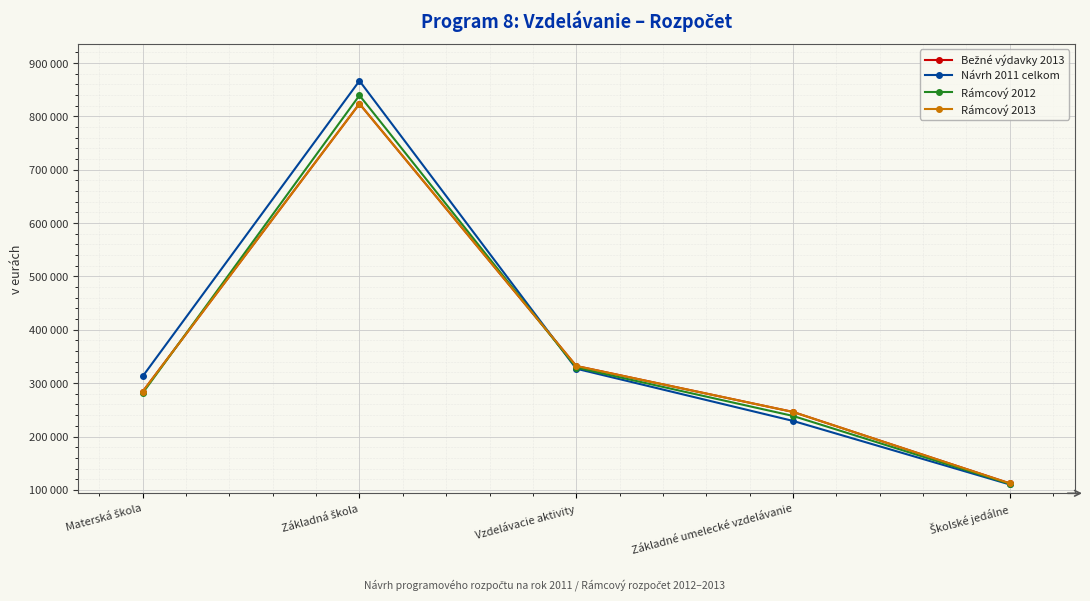

Does the chart display data point markers on the line(s)?

Yes